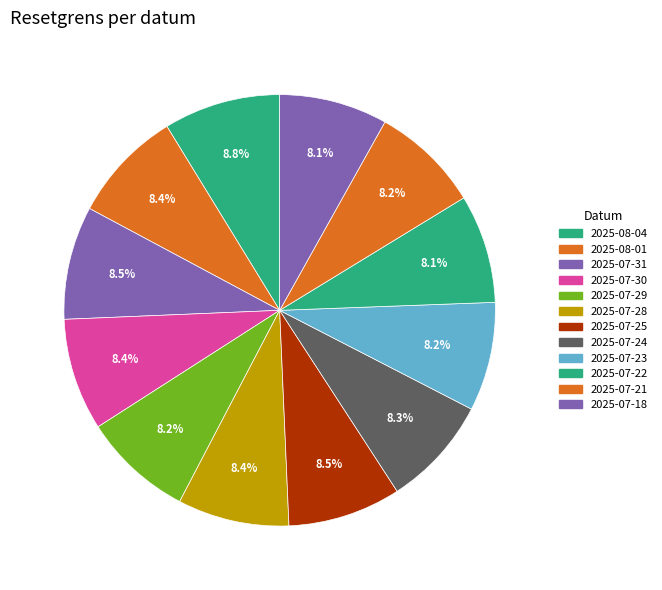

Does any single category account for the majority?

No